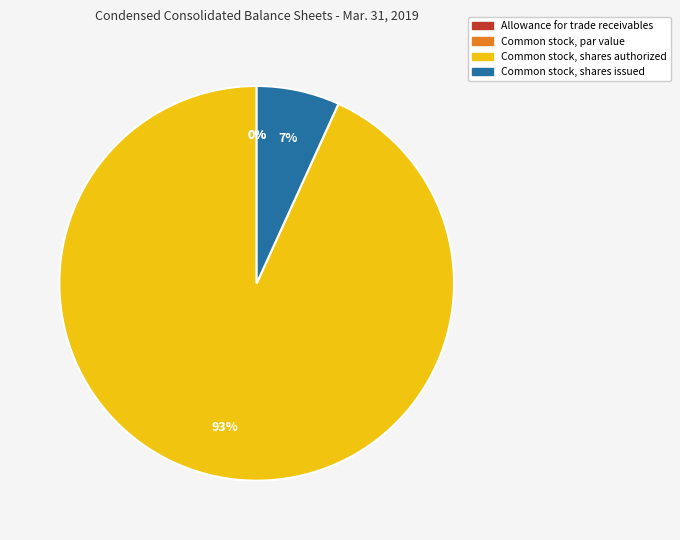

How many segments does this pie chart have?

4